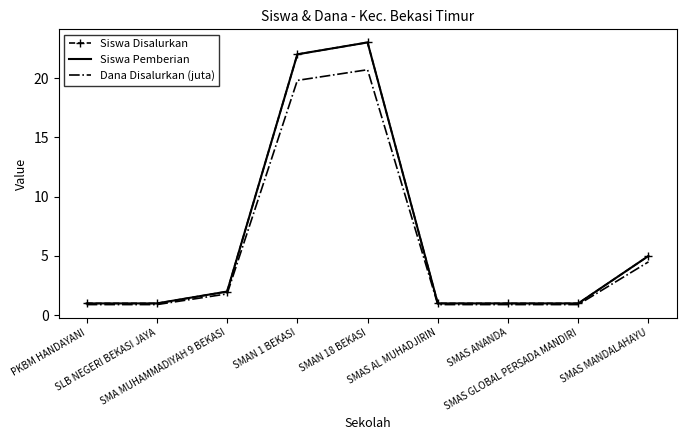

Is it true that Siswa Pemberian equals 2.0 at SMA MUHAMMADIYAH 9 BEKASI?

True